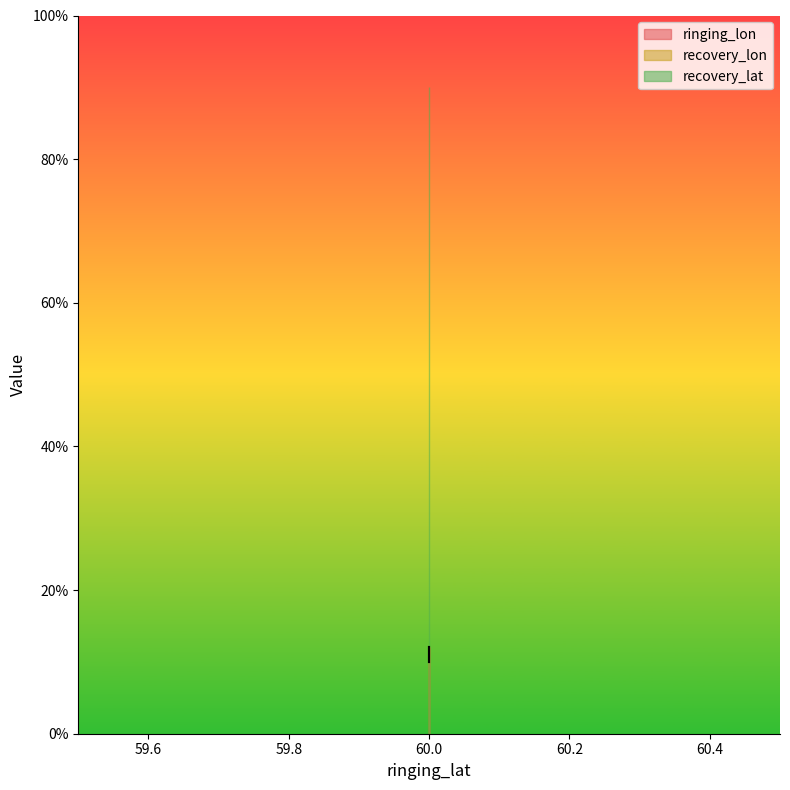

What is the average value of the ringing_lon series?

11.4